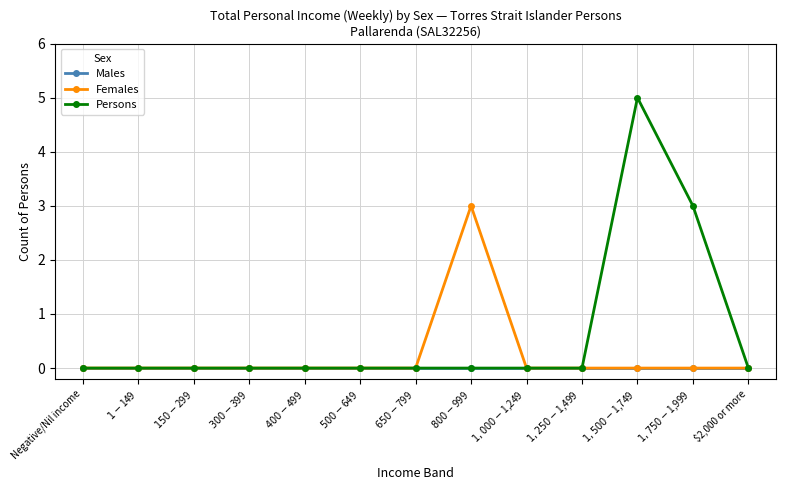

What are all the series names shown in the legend?

Males, Females, Persons